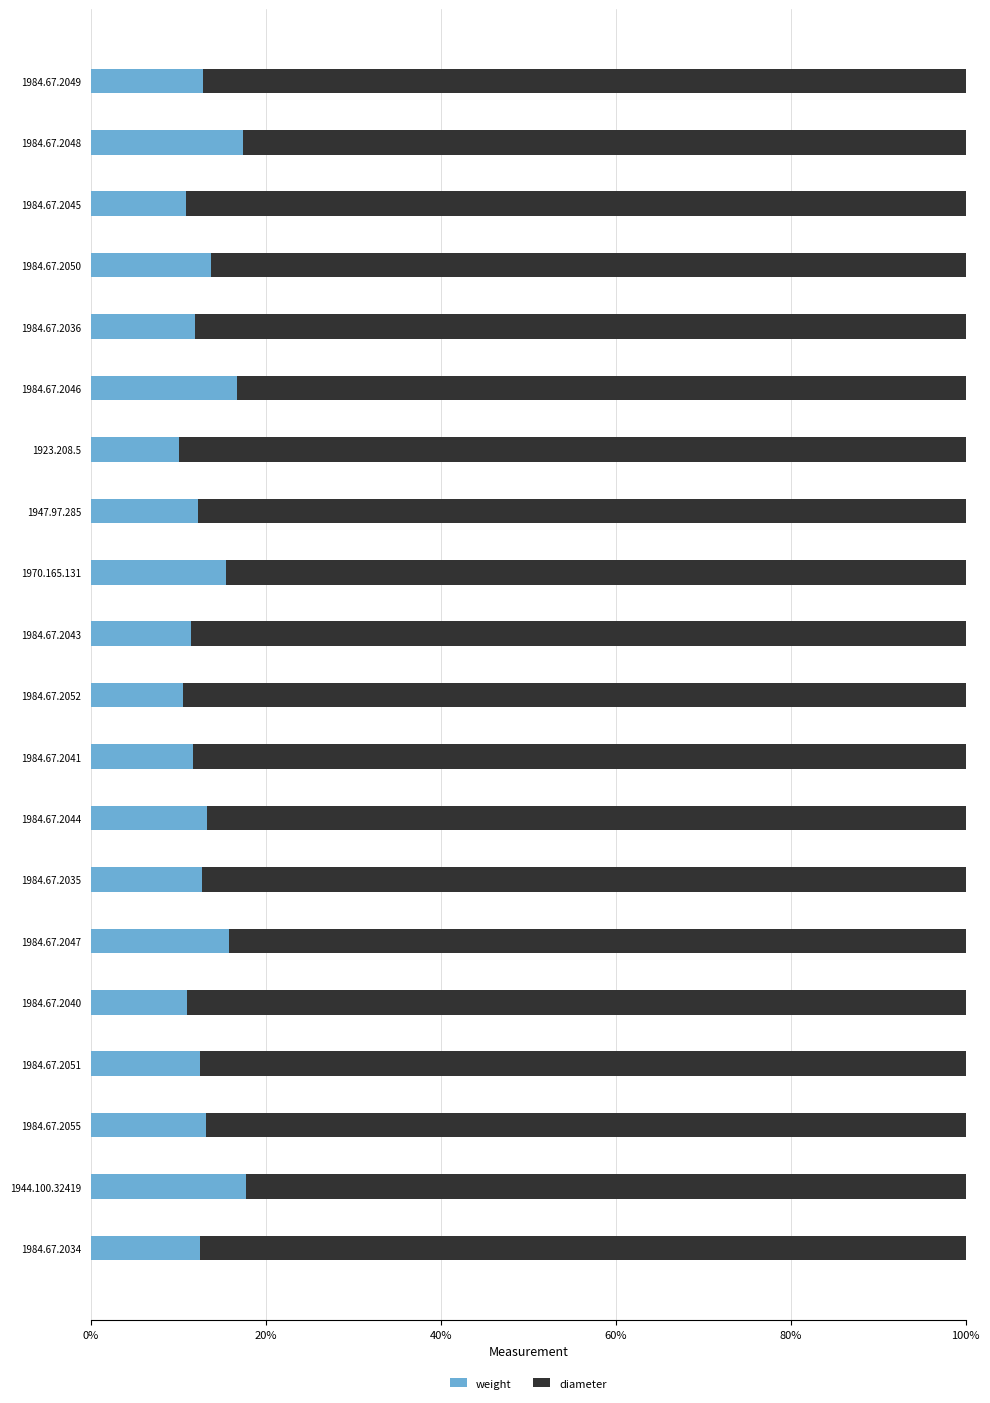

What is the sum of all weight values?

263.6